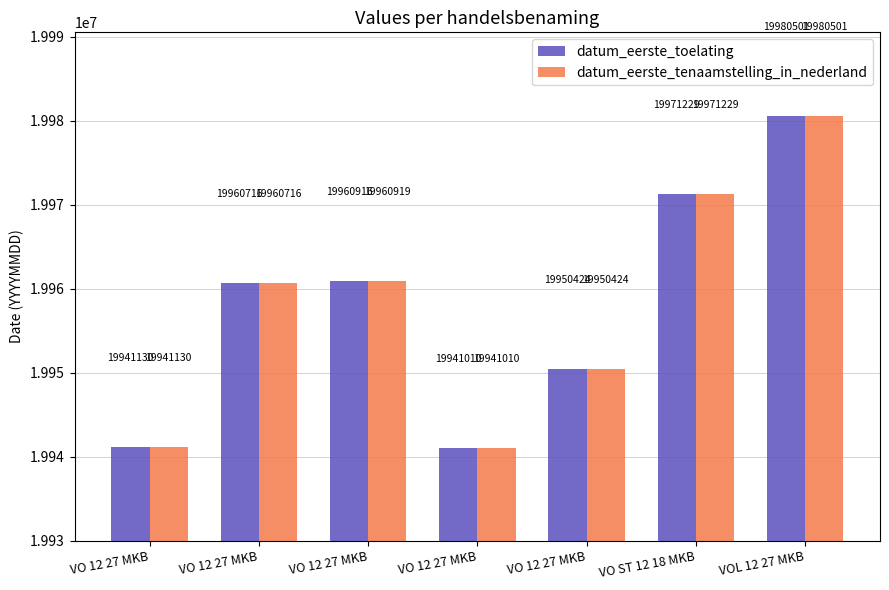

How many bars are there in each group?

2